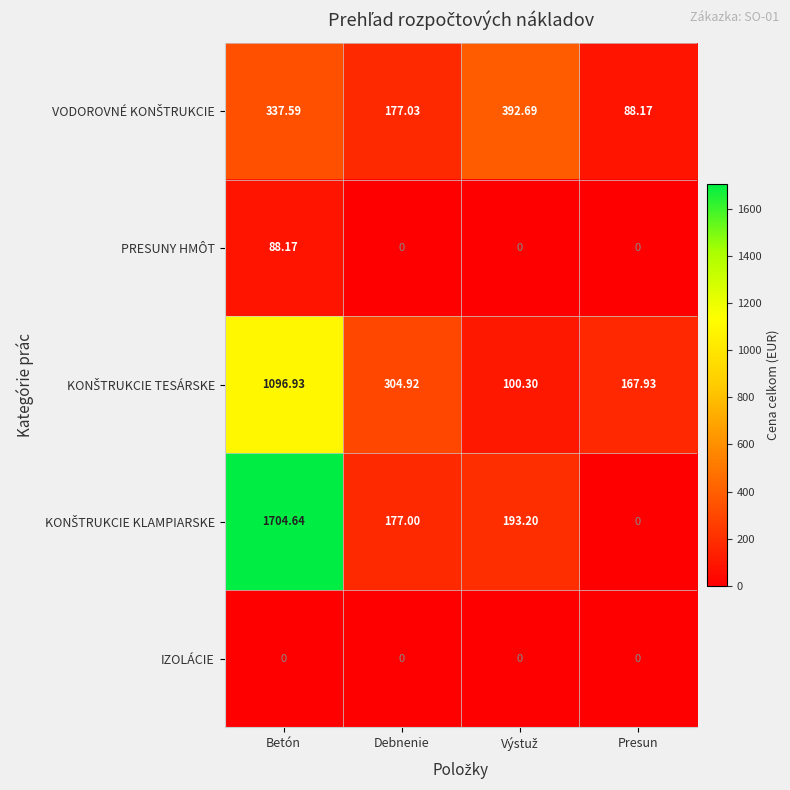

At which category is the sum across all series the highest?

Betón